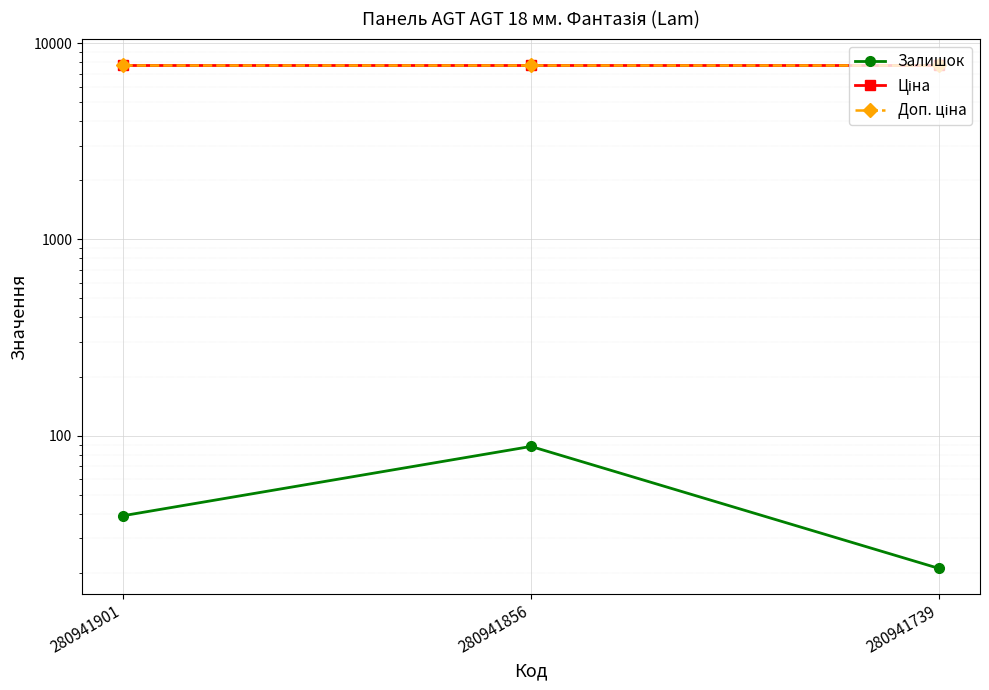

Reading right to left, what are all the values shown in this chart?

Залишок: 280941739=21.0	280941856=88.0	280941901=39.0
Ціна: 280941739=7792.9	280941856=7792.9	280941901=7792.9
Доп. ціна: 280941739=7792.9	280941856=7792.9	280941901=7792.9